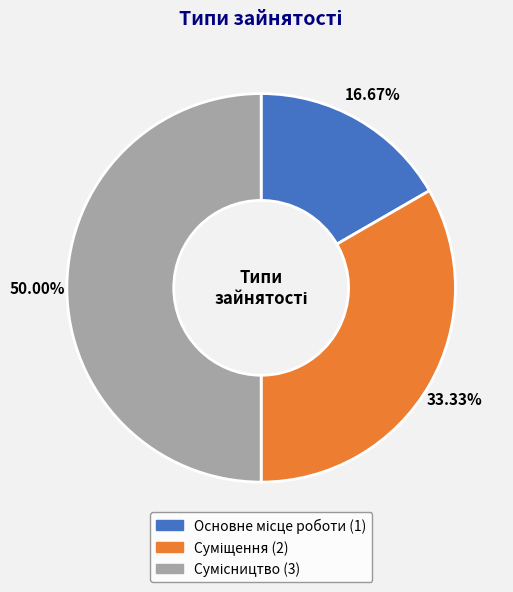

What is the smallest slice in the pie chart?

Основне місце роботи